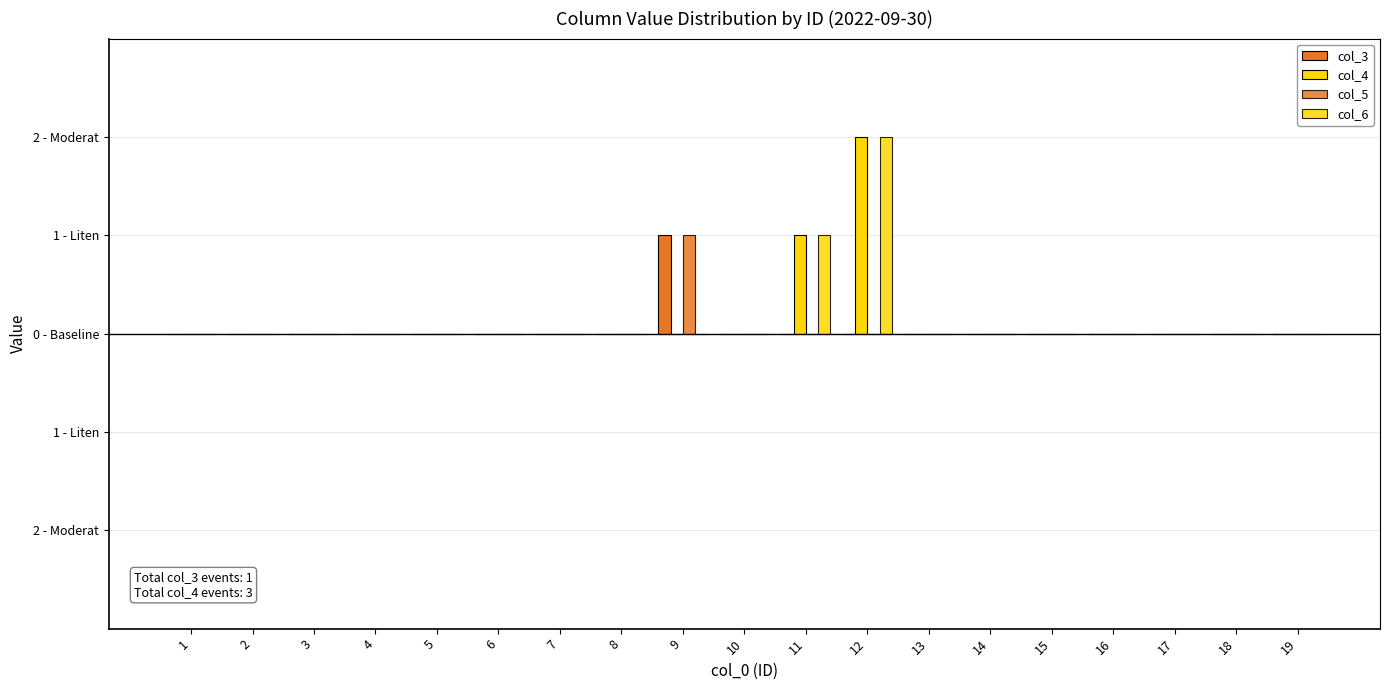

Reading left to right, transcribe all the data shown in this chart.

col_3: 0	0	0	0	0	0	0	0	1	0	0	0	0	0	0	0	0	0	0
col_4: 0	0	0	0	0	0	0	0	0	0	1	2	0	0	0	0	0	0	0
col_5: 0	0	0	0	0	0	0	0	1	0	0	0	0	0	0	0	0	0	0
col_6: 0	0	0	0	0	0	0	0	0	0	1	2	0	0	0	0	0	0	0